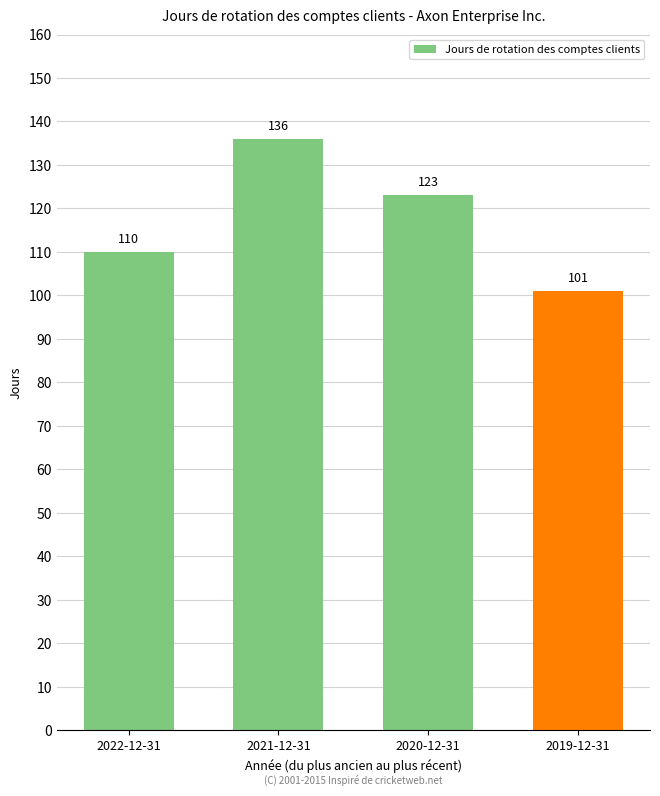

What is the approximate value at 2020-12-31, to the nearest 10?

120